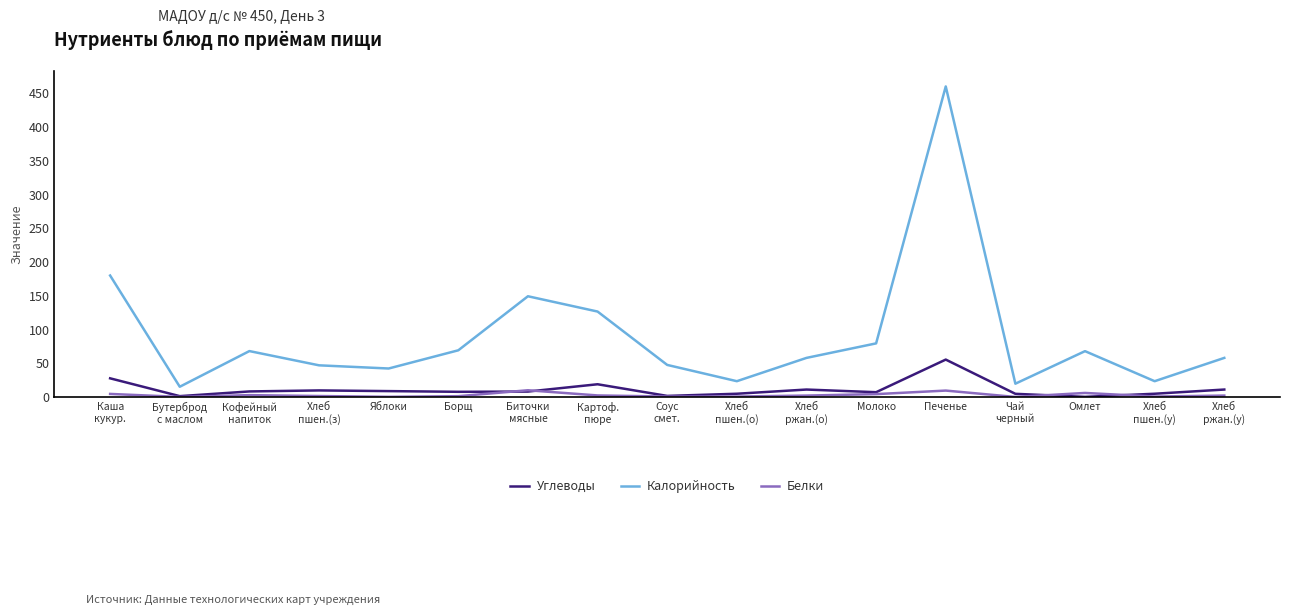

List the series in order of their peak value, lowest first.

Белки, Углеводы, Калорийность